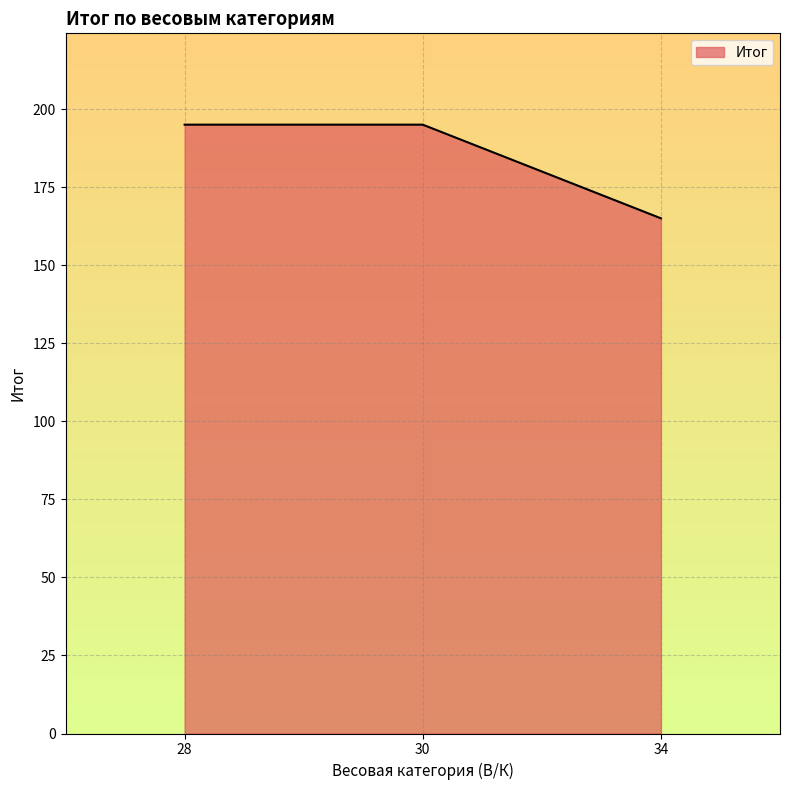

What is the ratio of the value at 28 to the value at 34?

1.2